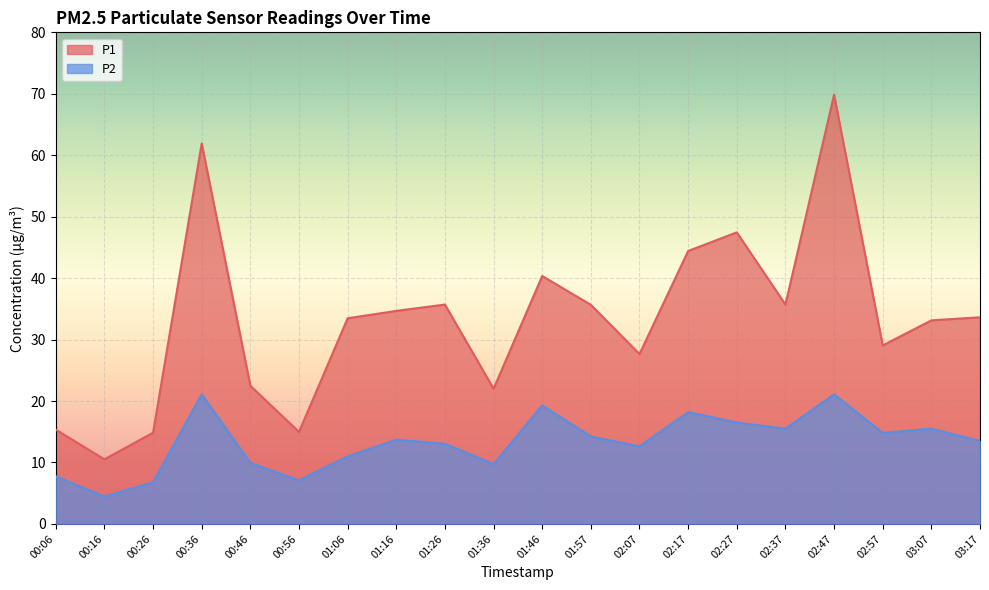

How many data points in P2 are above 13?

12